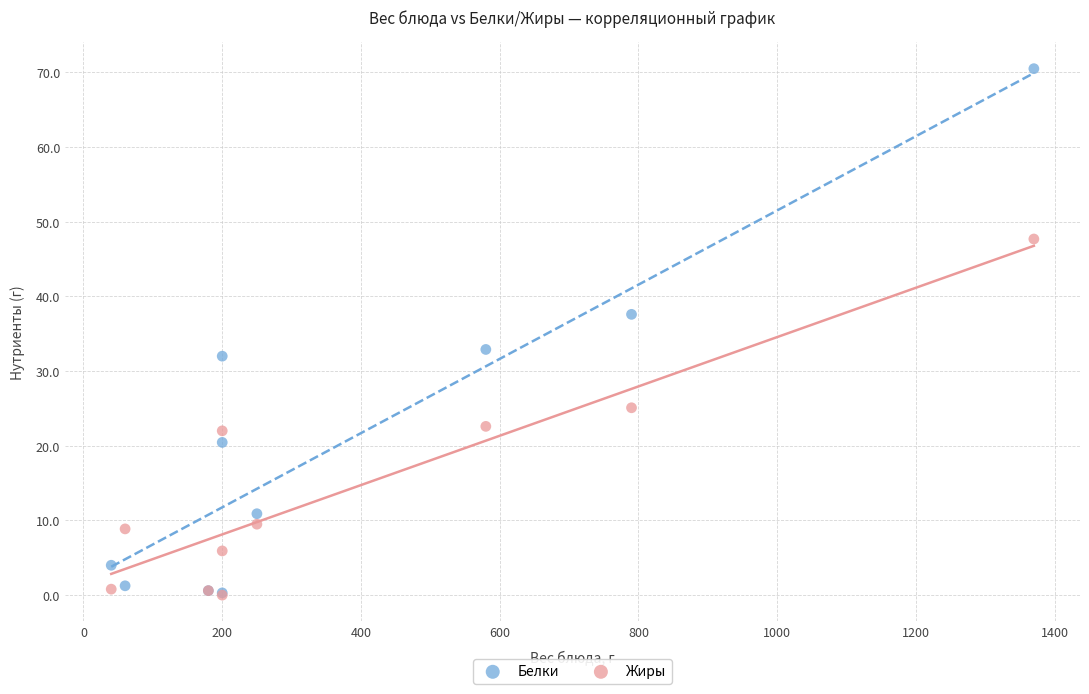

What are all the series names shown in the legend?

Белки, Жиры